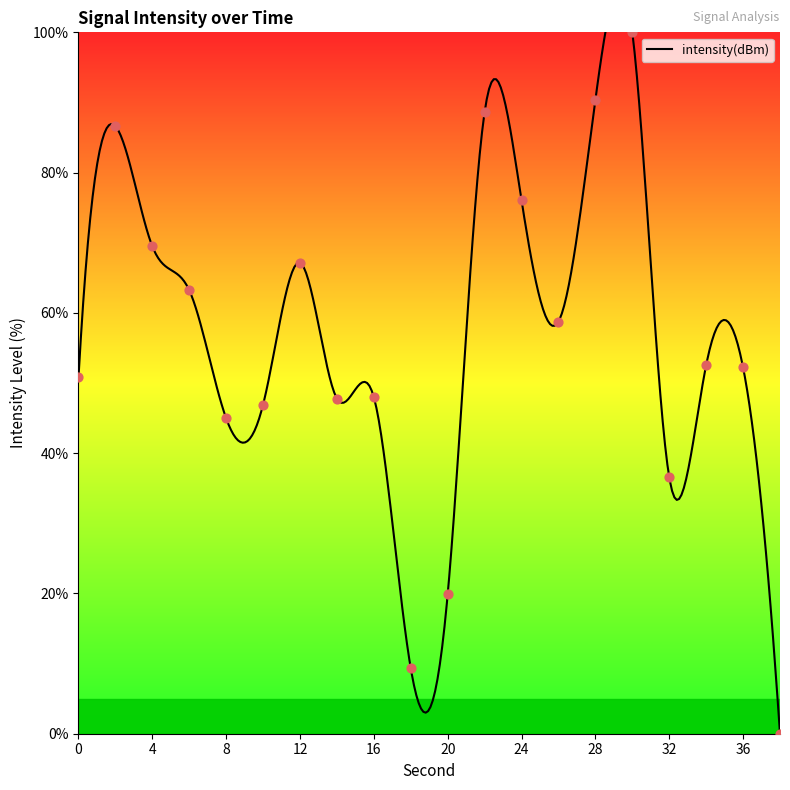

What is the change in value from 0 to 28?

+39.6